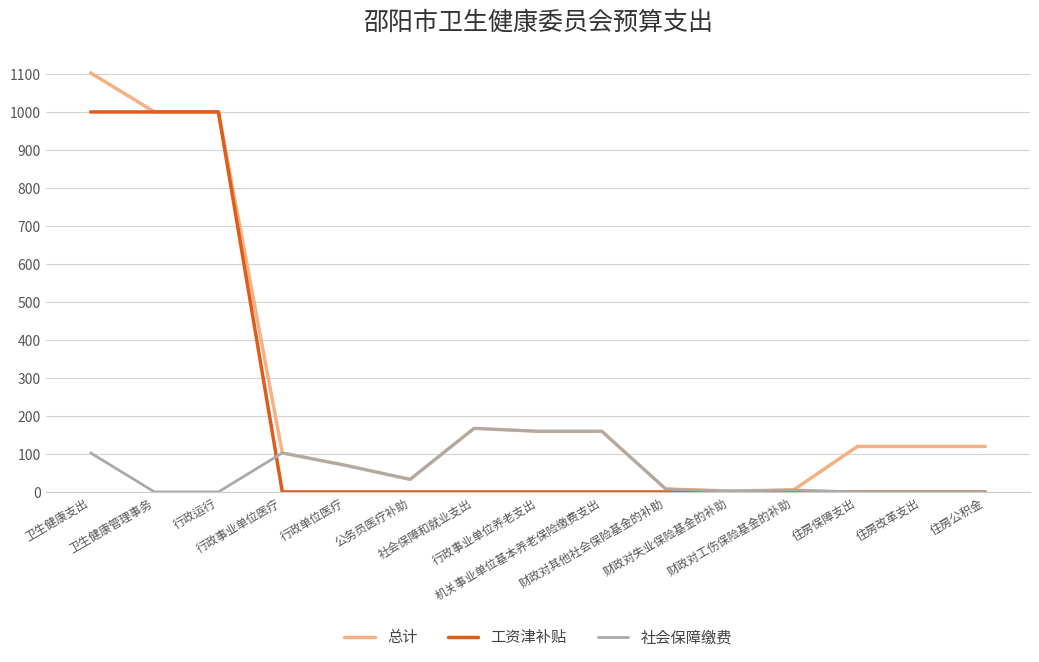

What is the sum of the 总计 values at 住房保障支出 and 公务员医疗补助?

152.8